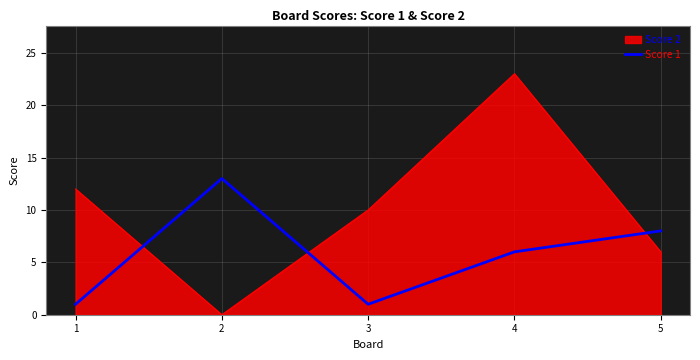

Which label corresponds to the largest value in the chart?

4